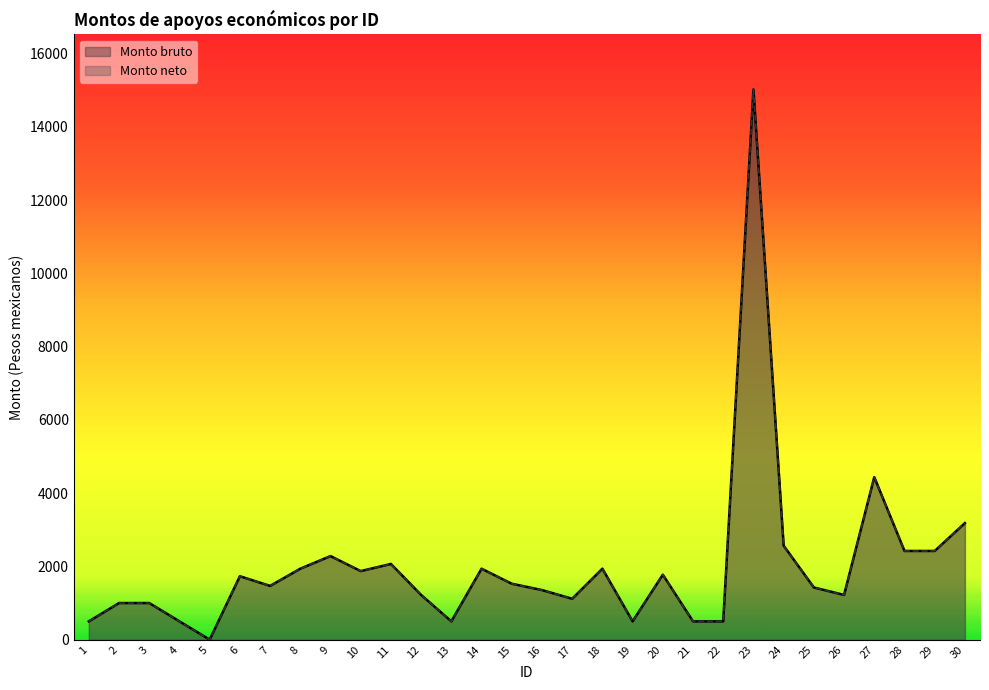

Rank the categories by Monto bruto value from lowest to highest.

5, 1, 4, 13, 19, 21, 22, 2, 3, 17, 26, 12, 16, 25, 7, 15, 6, 20, 10, 8, 14, 18, 11, 9, 28, 29, 24, 30, 27, 23